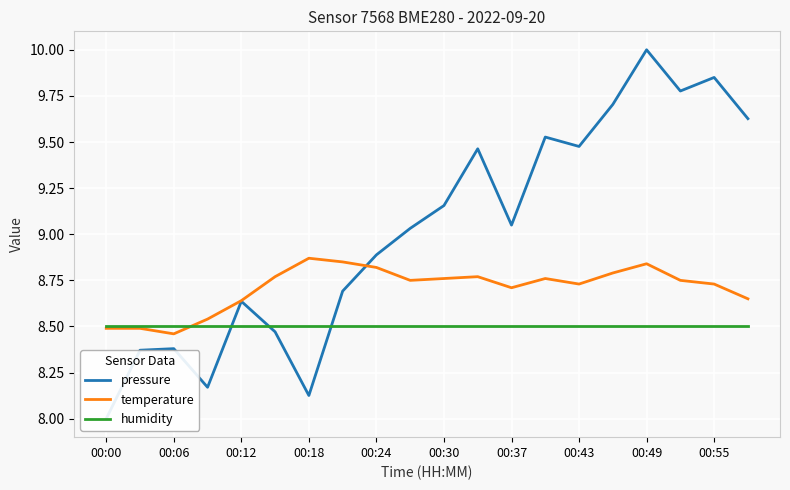

Is it true that humidity equals 14.9 at 00:49?

False